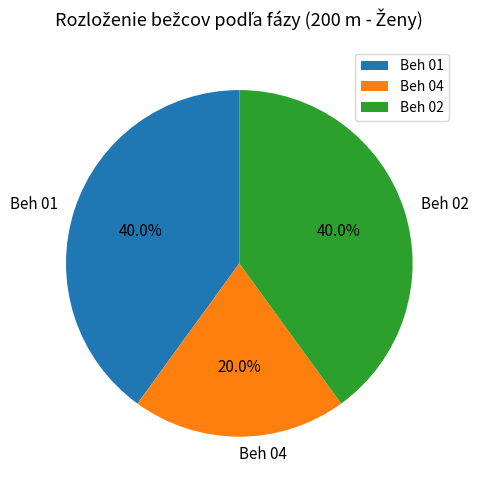

How many segments does this pie chart have?

3